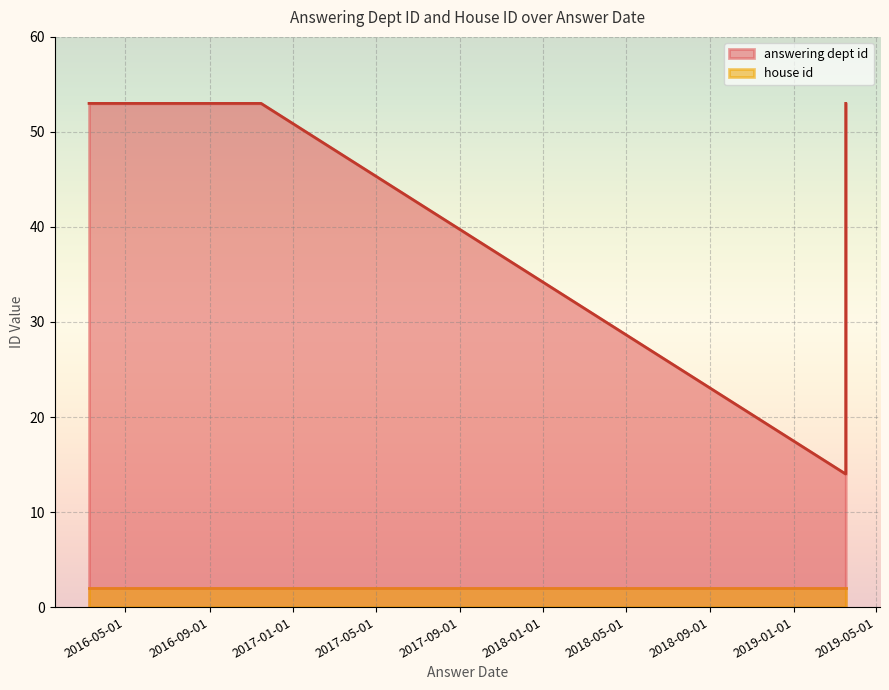

What is the lowest value of the house id series?

2